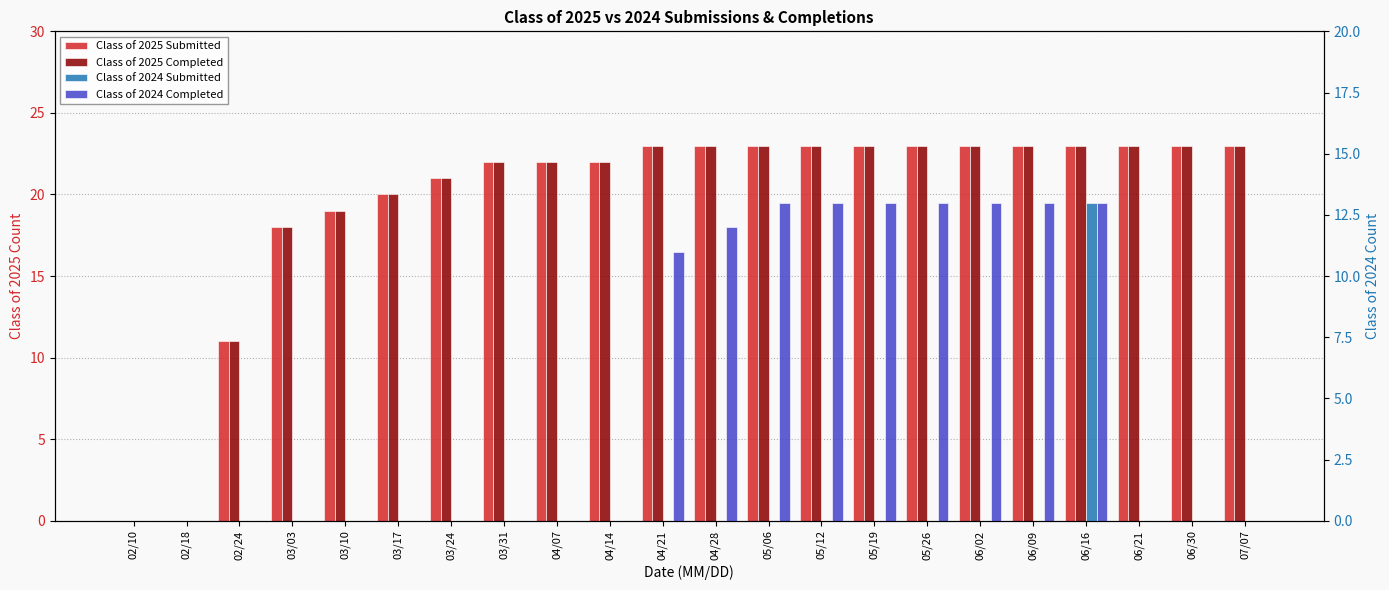

What is the label of the 9th bar from the right?

05/12